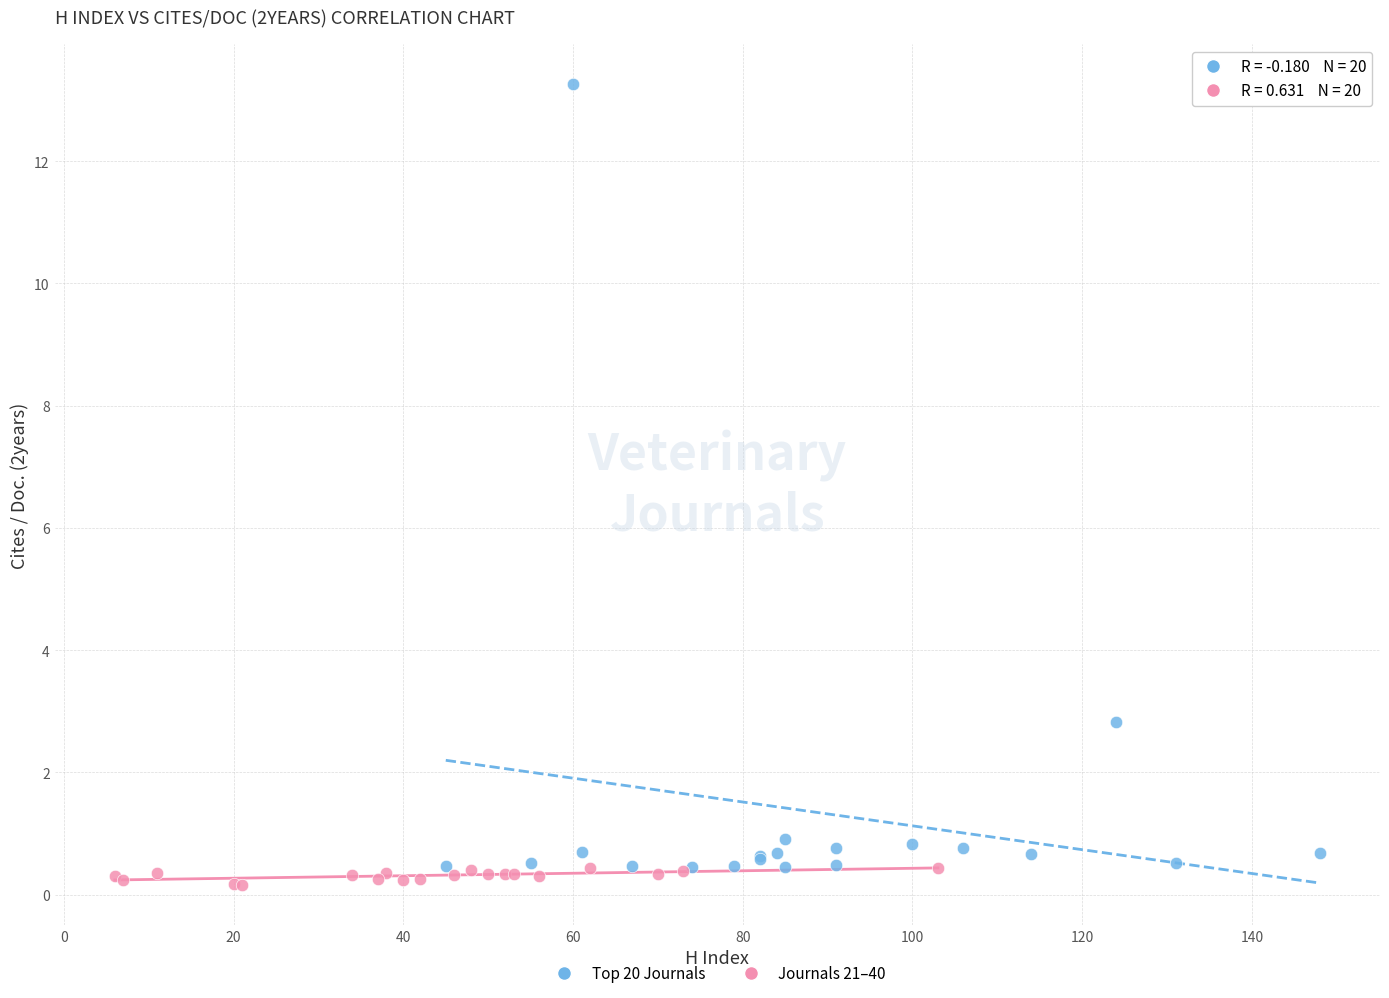

Which series reaches the maximum Y coordinate?

Top 20 Journals